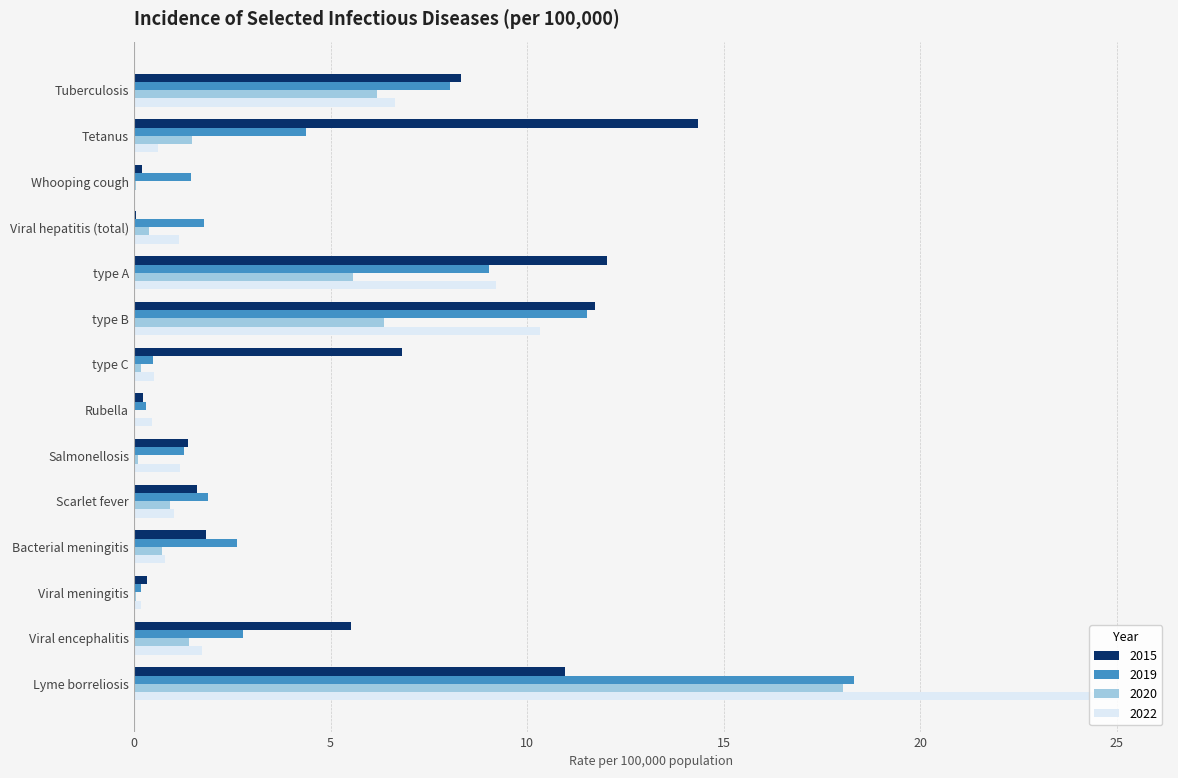

The value of 2020 at type B is 6.3. True or false?

True